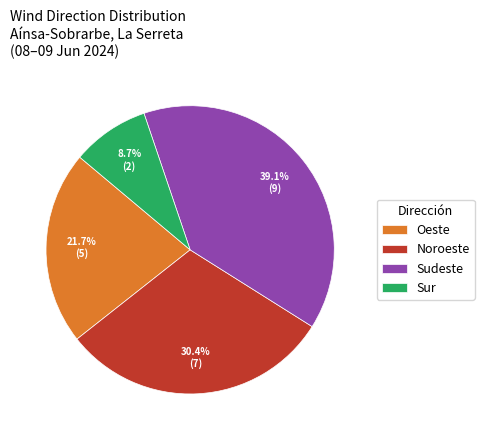

Between Sudeste and Sur, which is larger?

Sudeste